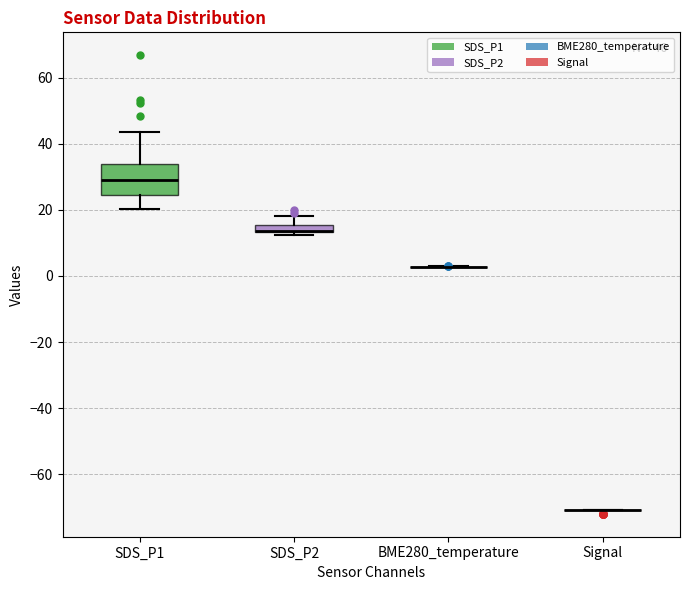

Comparing the boxes themselves (not the whiskers), which one is the tallest?

SDS_P1